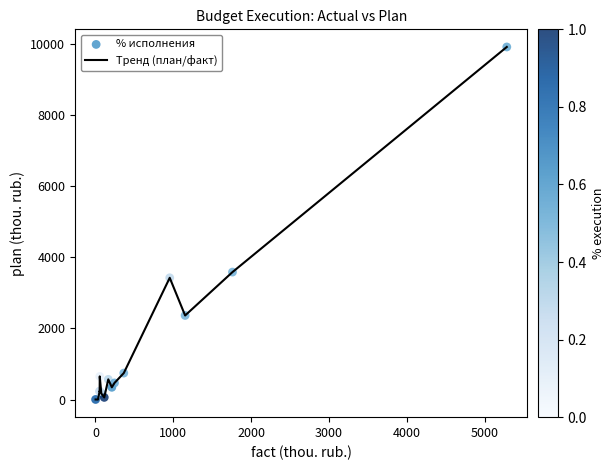

What is the difference between the maximum and minimum values?

9909.6